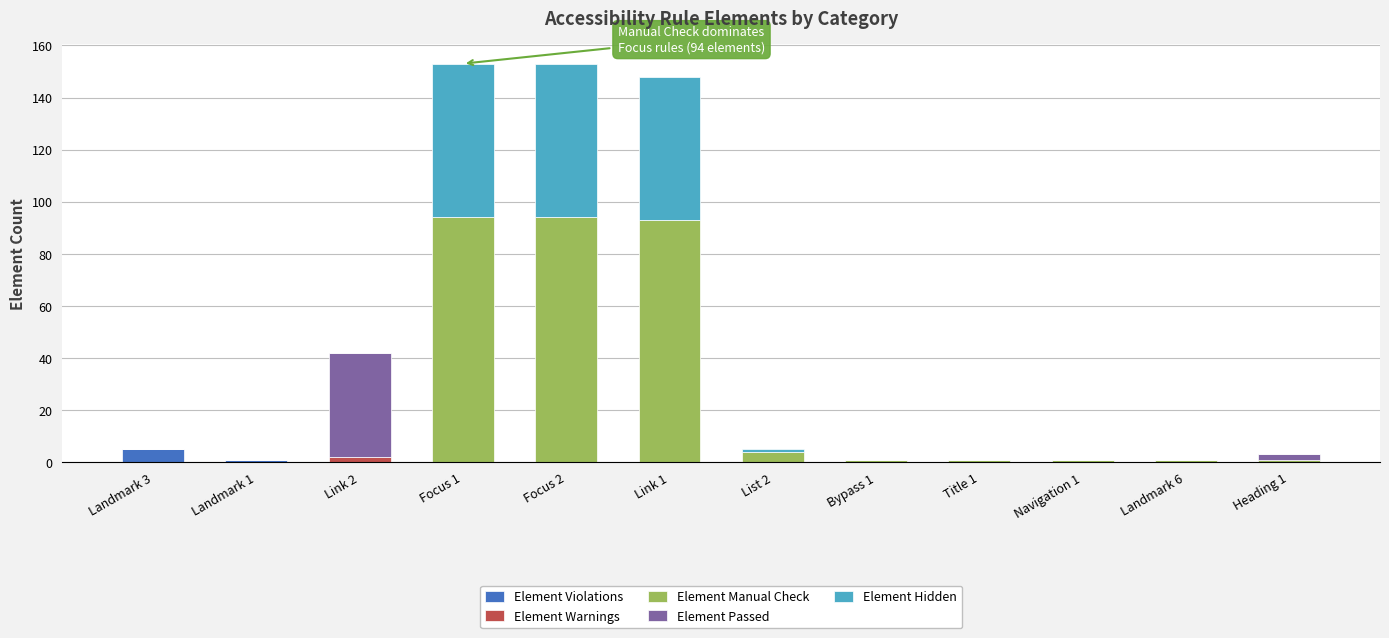

What is the highest value of the Element Violations series?

5